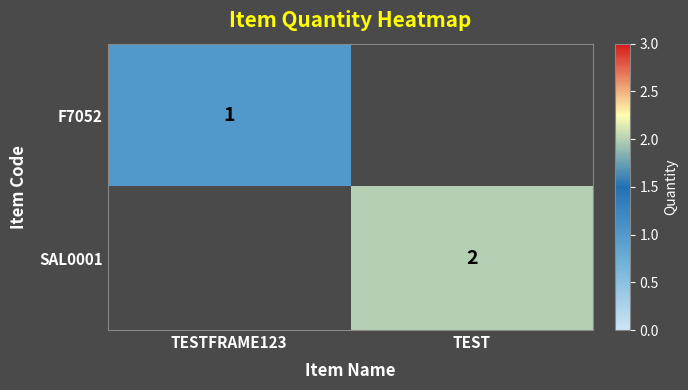

Is it true that SAL0001 equals 2 at TEST?

True